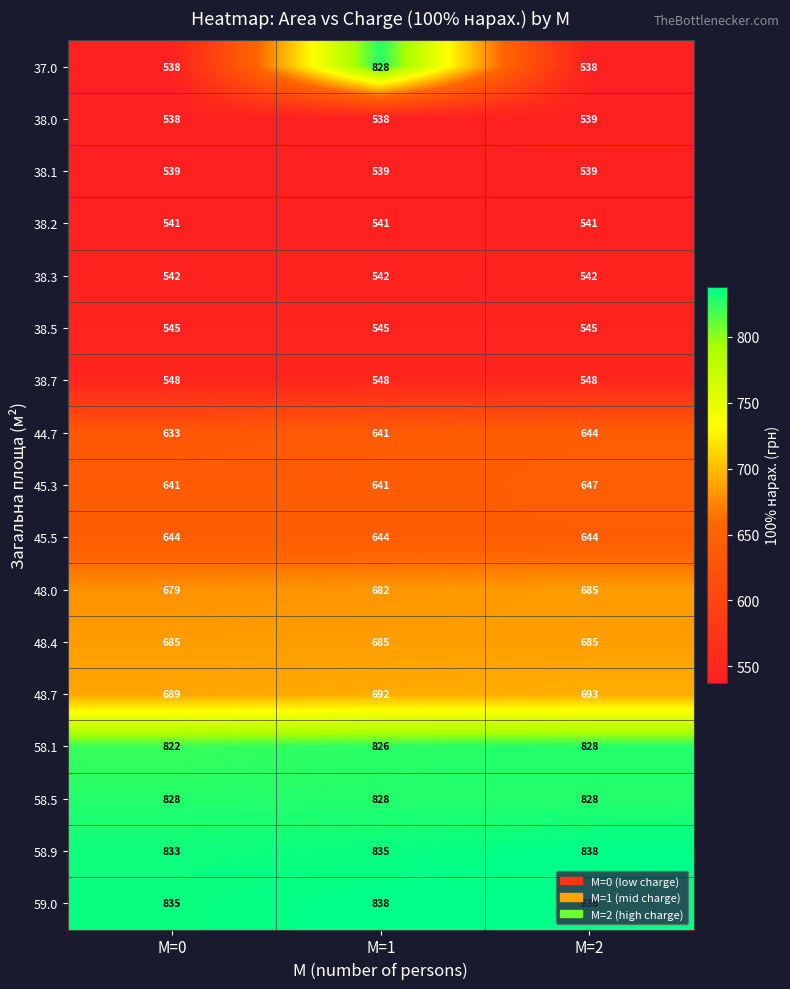

Which series has the largest total across all categories?

59.0